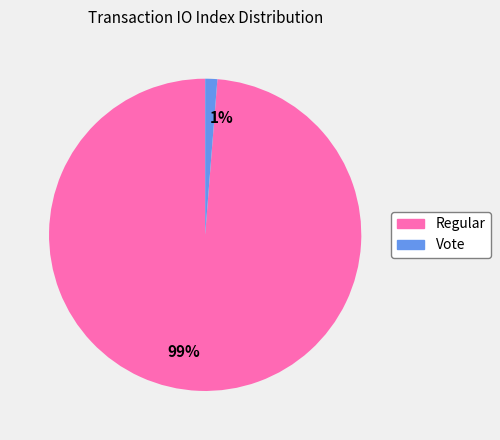

Is there any slice that represents more than half of the pie?

Yes